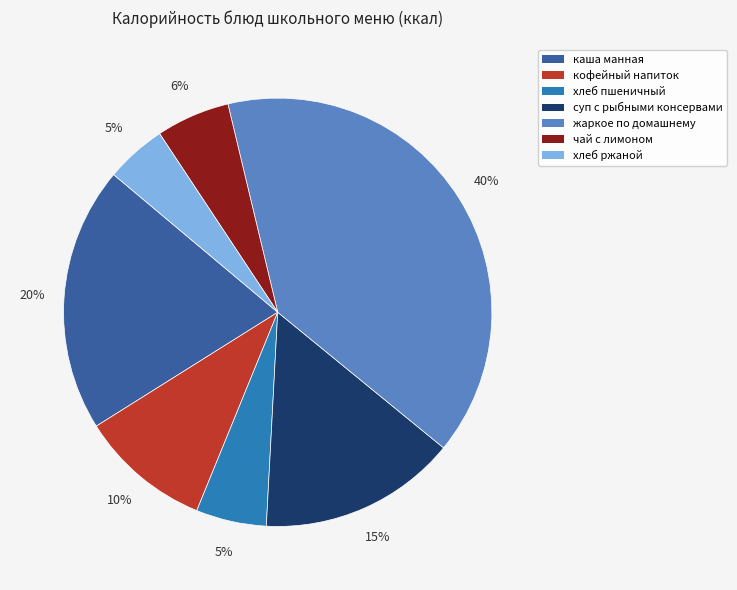

Is хлеб ржаной the majority of the pie?

No